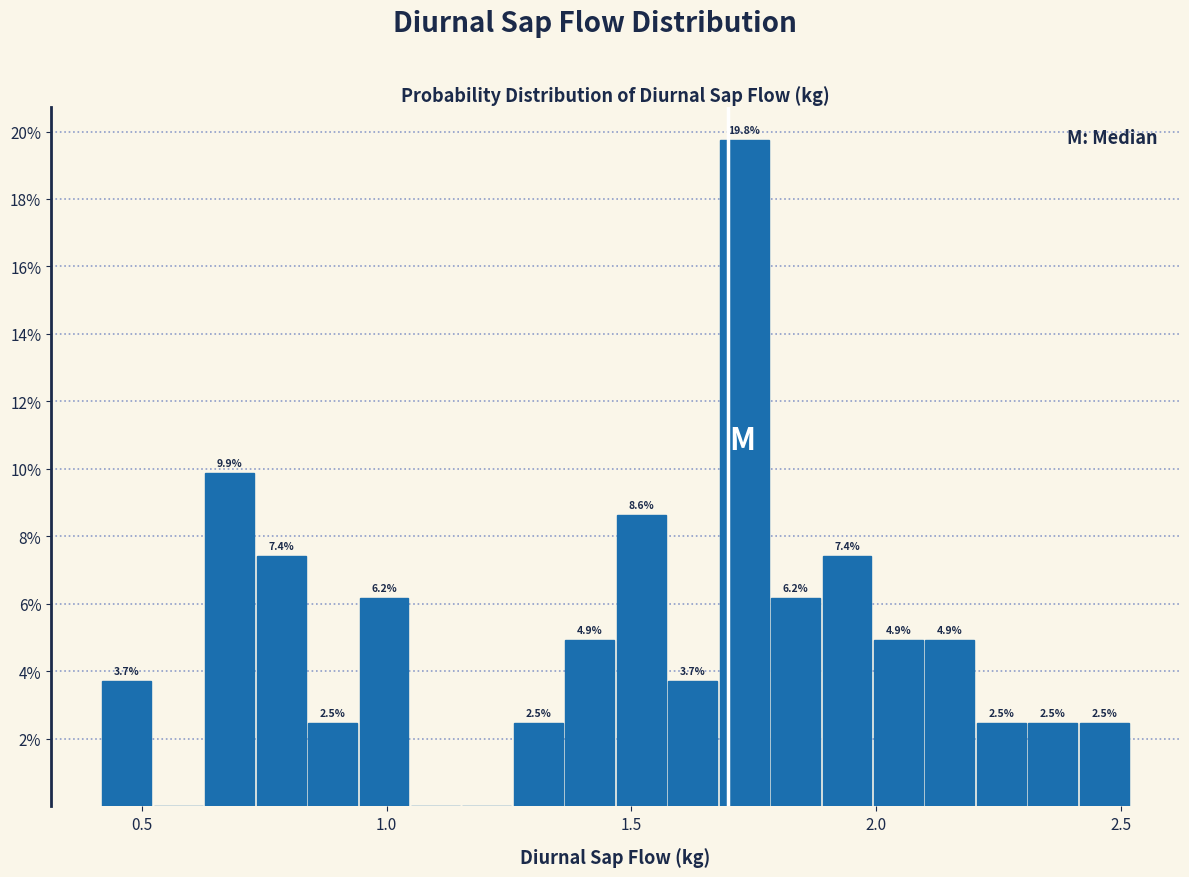

Around what value on the x-axis is the tallest bar? Give the approximate position of its centre, as read against the axis.

1.75